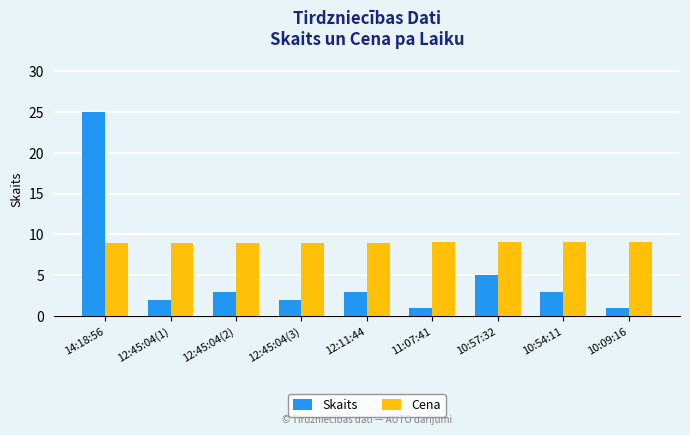

What position from the right is 12:45:04(1)?

8